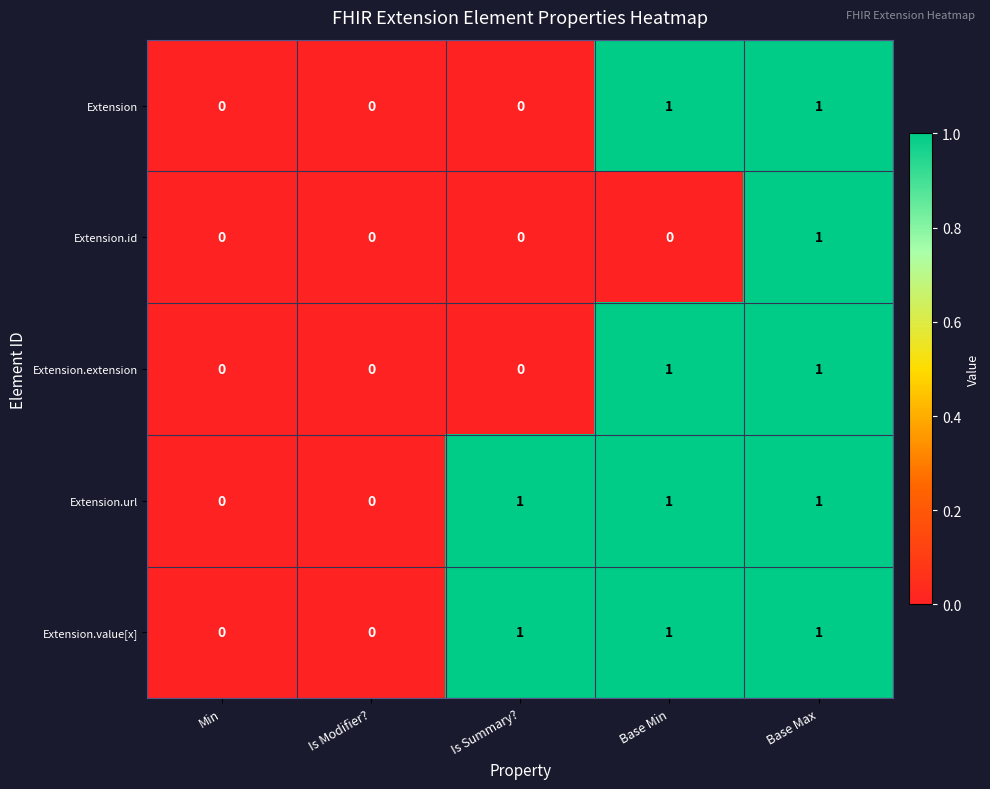

Count the Extension values in the range 0 to 1.

5